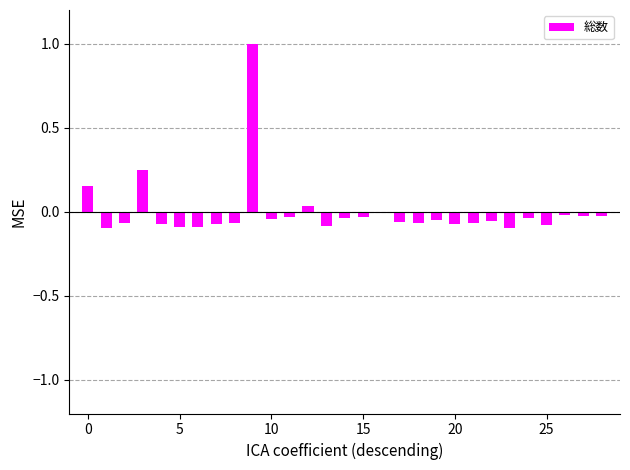

What is the difference between the second highest and second lowest values?

0.3